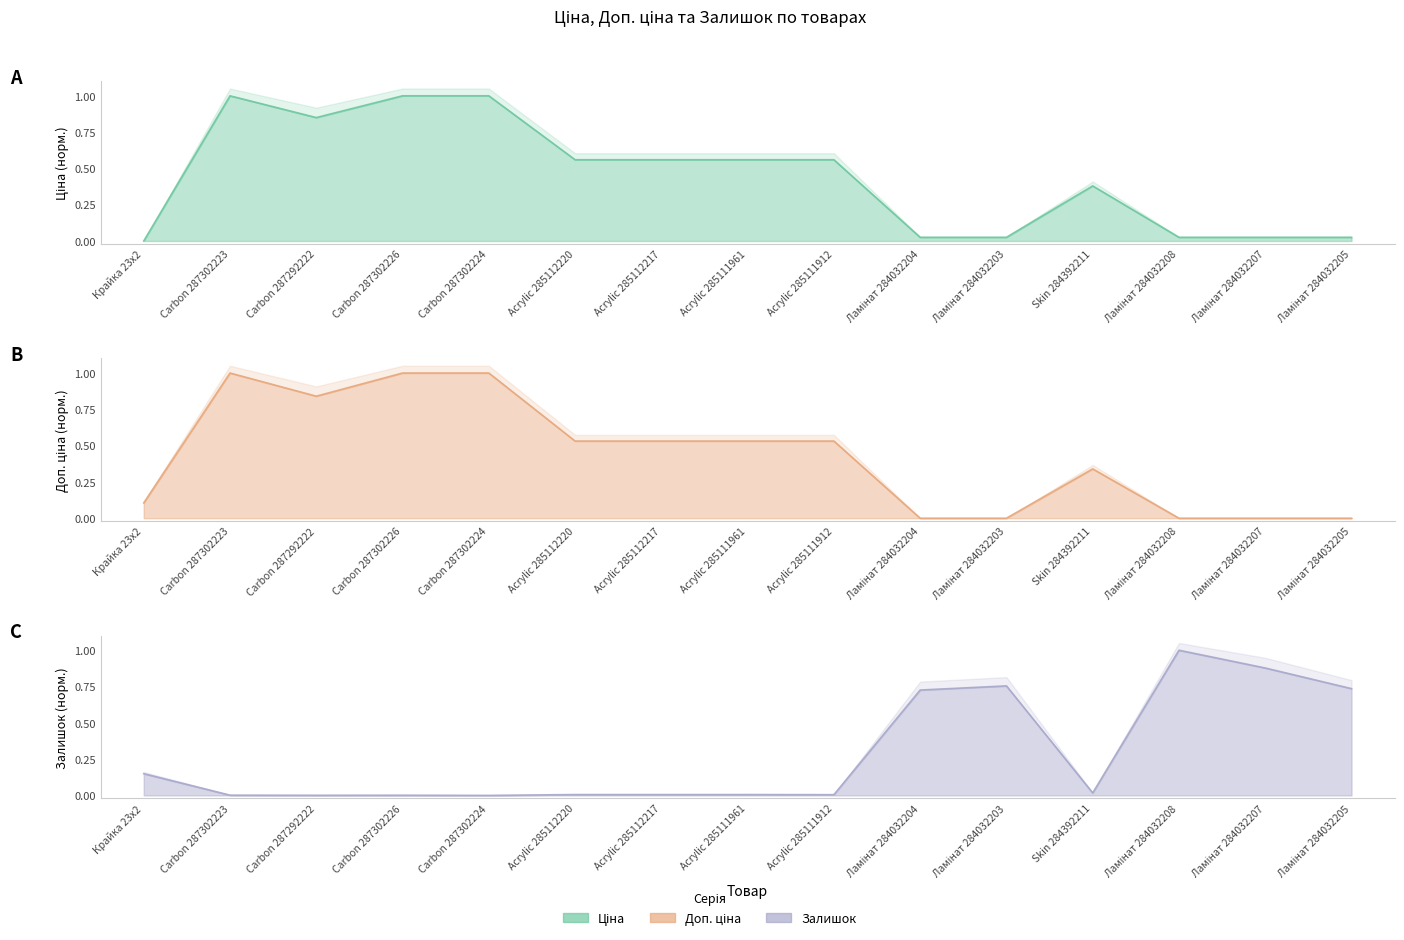

True or false: Ціна has more than 2 interior local peaks.

False